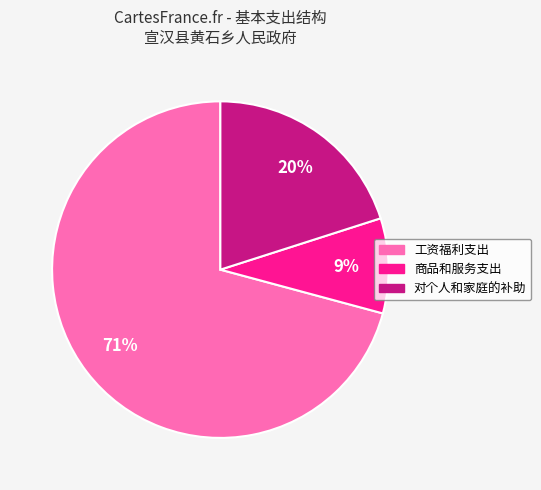

Is the sum of 商品和服务支出 and 工资福利支出 greater than half?

Yes